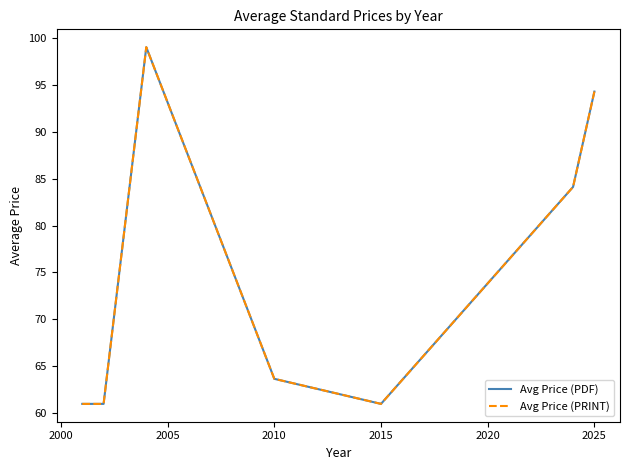

Does the chart display data point markers on the line(s)?

No